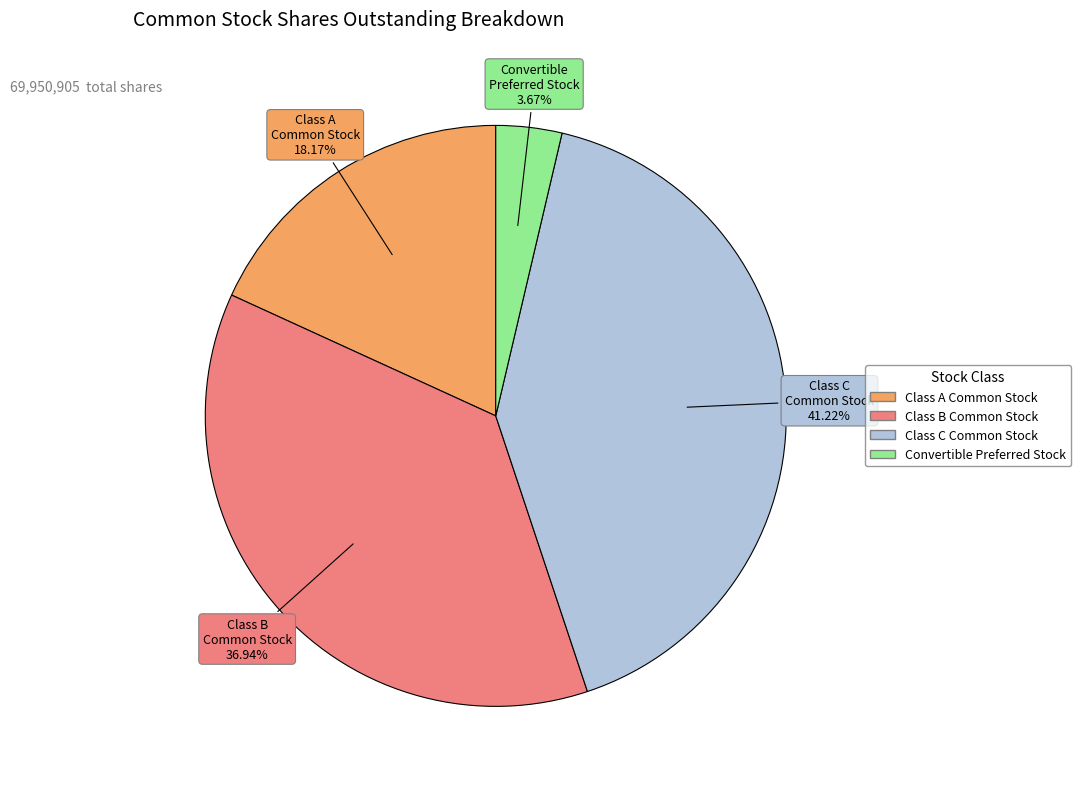

Is there any slice that represents more than half of the pie?

No